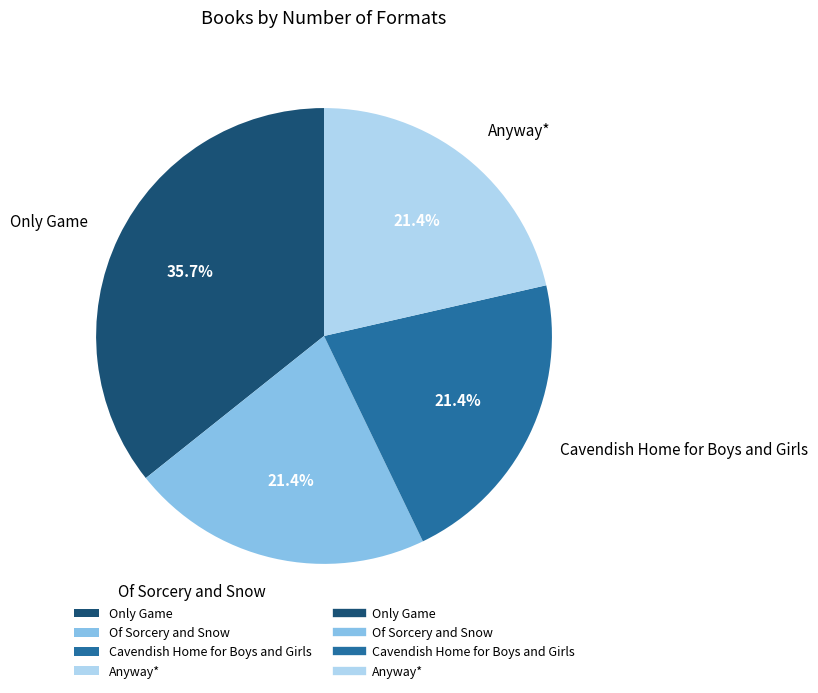

Which slice is the largest?

Only Game